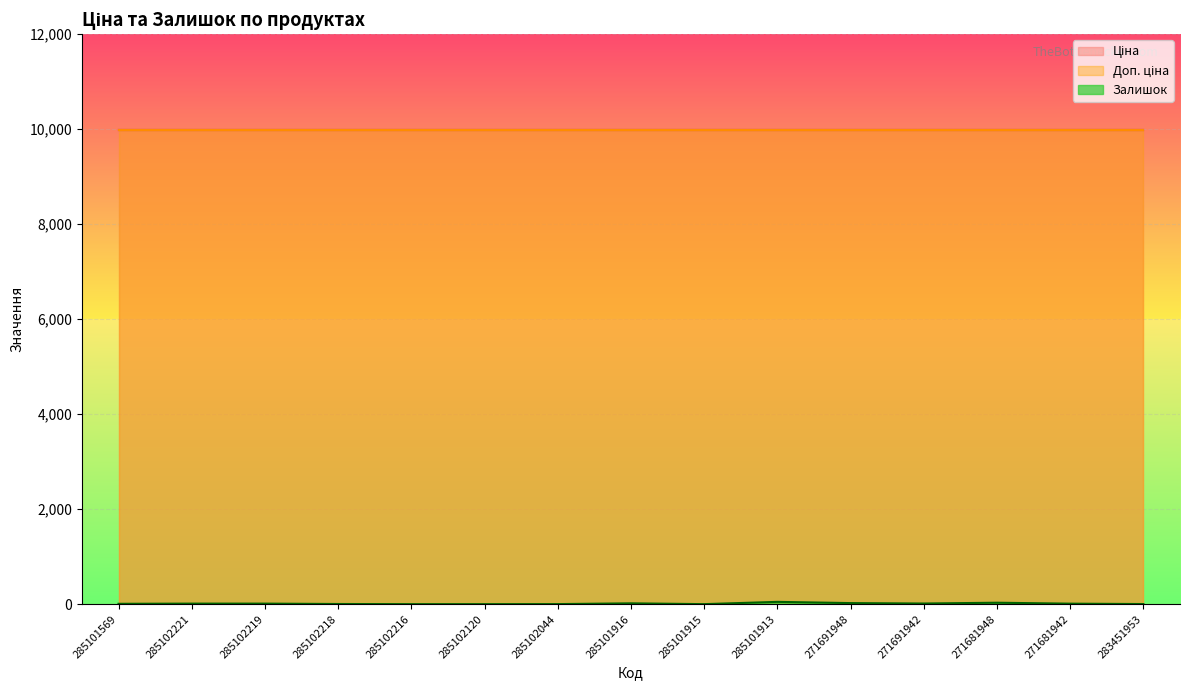

What is the value of the Залишок point at the 14th from the left?

10.0